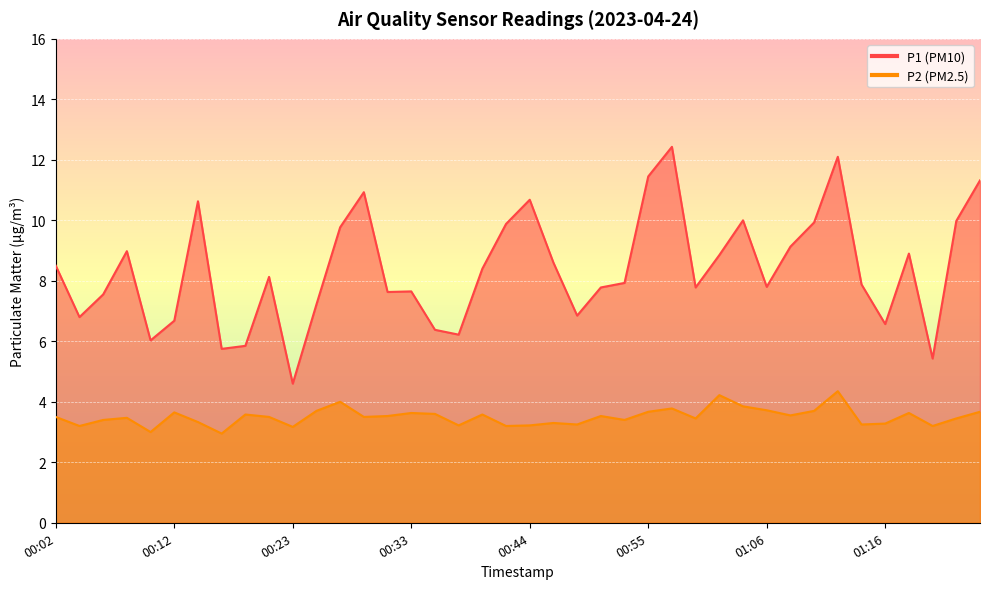

Reading left to right, what are all the values shown in this chart?

P1: 8.5	6.8	7.5	9.0	6.0	6.7	10.6	5.8	5.8	8.1	4.6	7.2	9.8	10.9	7.6	7.7	6.4	6.2	8.4	9.9	10.7	8.6	6.8	7.8	7.9	11.4	12.4	7.8	8.8	10.0	7.8	9.1	9.9	12.1	7.9	6.6	8.9	5.4	10.0	11.3
P2: 3.5	3.2	3.4	3.5	3.0	3.6	3.3	3.0	3.6	3.5	3.2	3.7	4.0	3.5	3.5	3.6	3.6	3.2	3.6	3.2	3.2	3.3	3.2	3.5	3.4	3.7	3.8	3.5	4.2	3.9	3.7	3.5	3.7	4.3	3.2	3.3	3.6	3.2	3.5	3.7